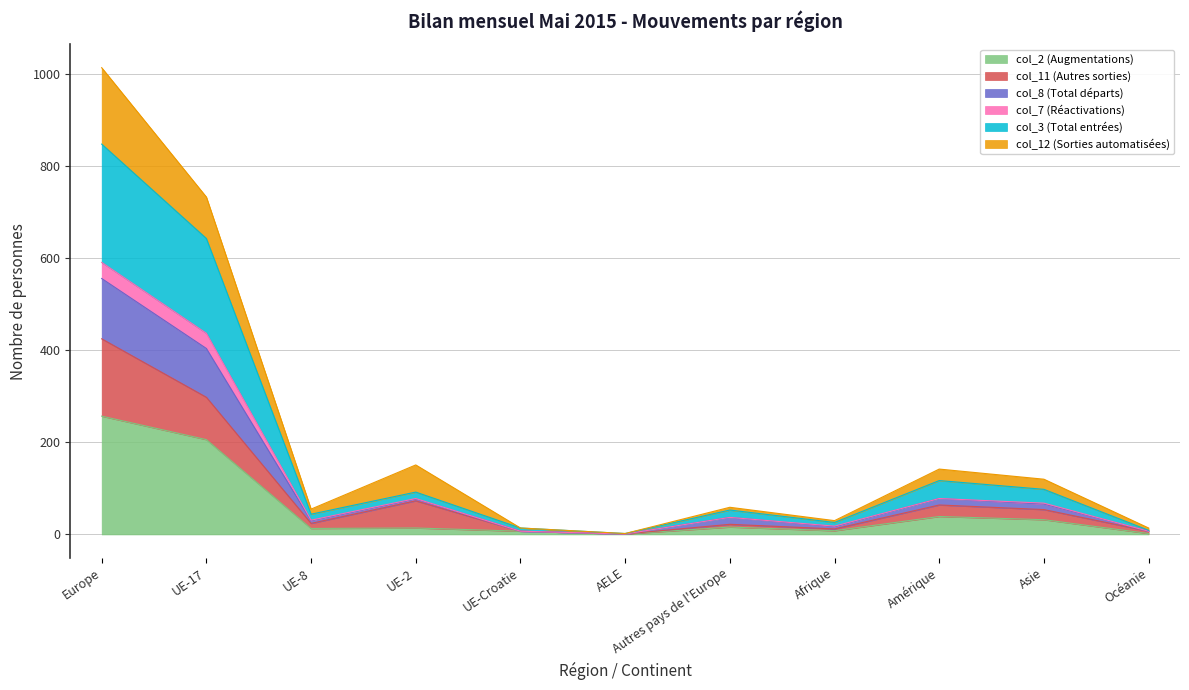

Which category has the lowest value in the col_3 (Total entrées) series?

AELE